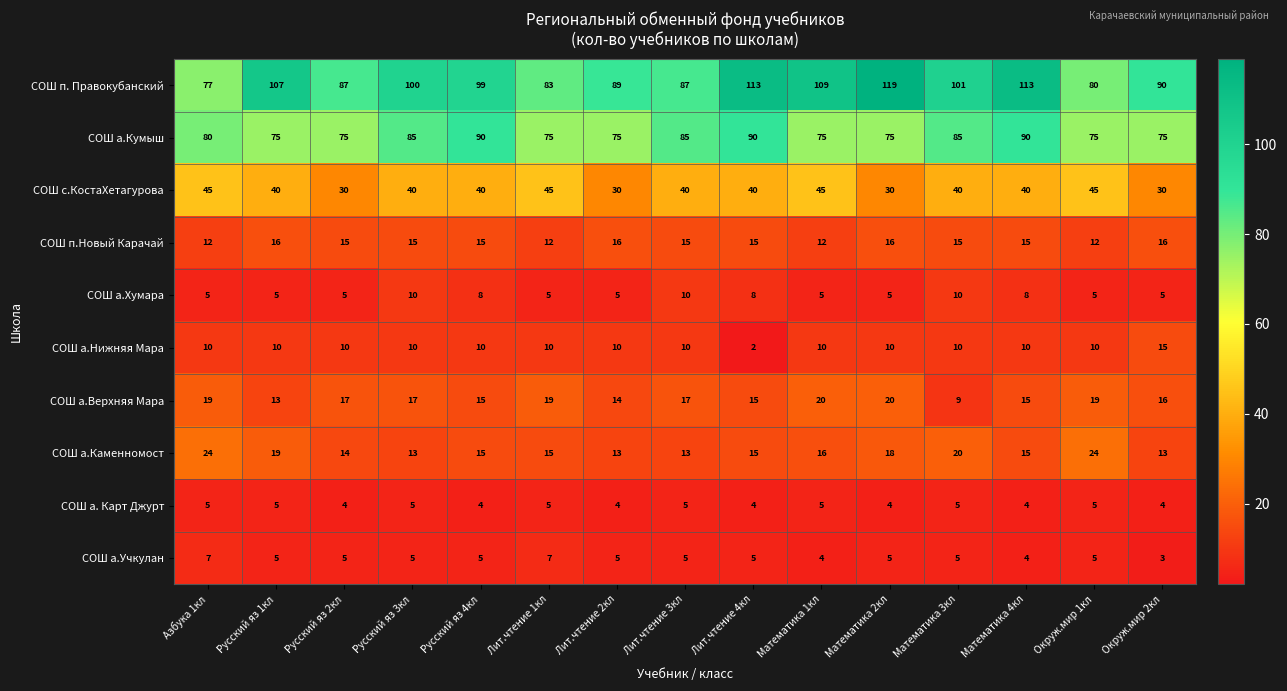

Rank the series by their maximum value, from highest to lowest.

СОШ п. Правокубанский, СОШ а.Кумыш, СОШ с.КостаХетагурова, СОШ а.Каменномост, СОШ а.Верхняя Мара, СОШ п.Новый Карачай, СОШ а.Нижняя Мара, СОШ а.Хумара, СОШ а.Учкулан, СОШ а. Карт Джурт